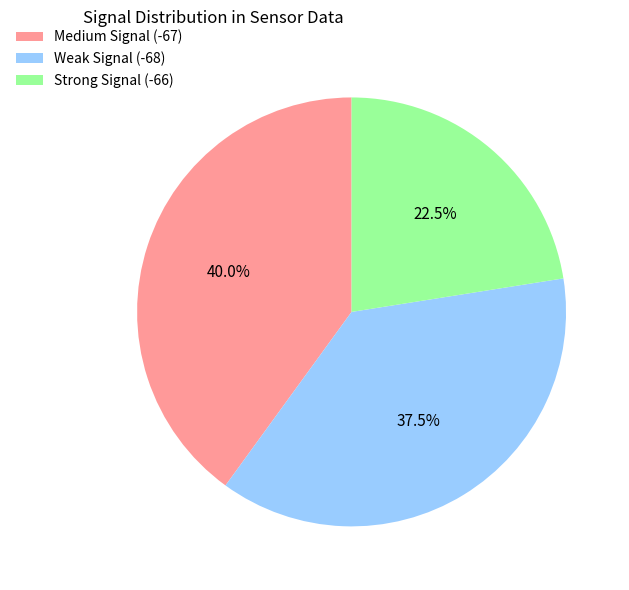

Which slice is the smallest?

Strong Signal (-66)